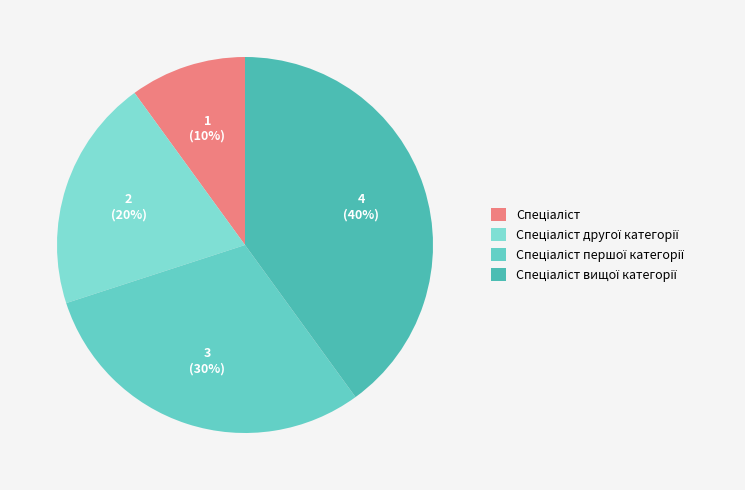

How many segments does this pie chart have?

4